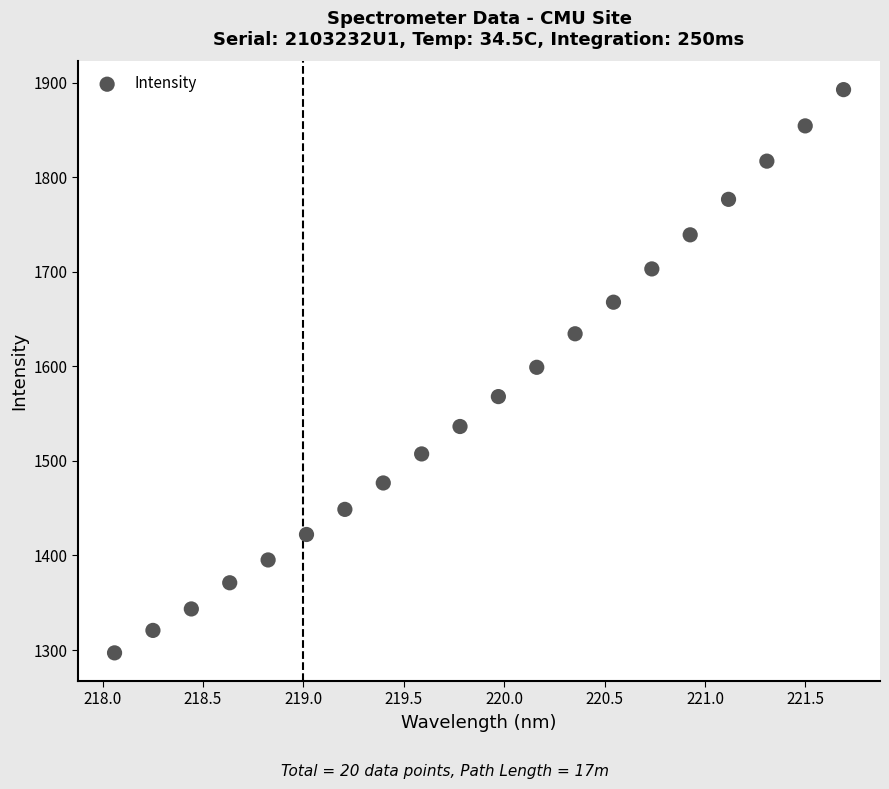

What is the range of X values (max minus min)?

3.6